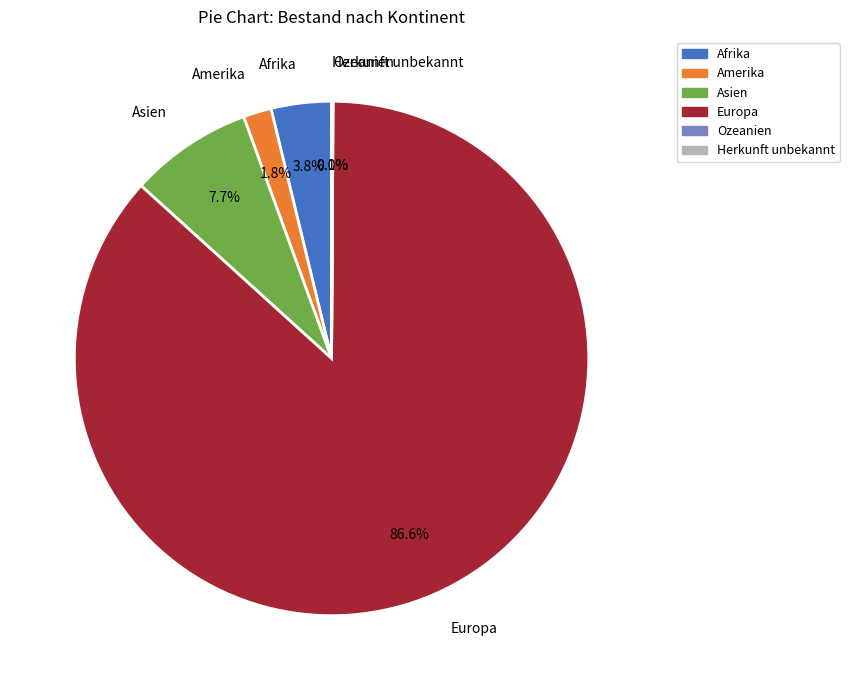

To the nearest percent, what is the difference between the largest and smallest slice percentages?

87%